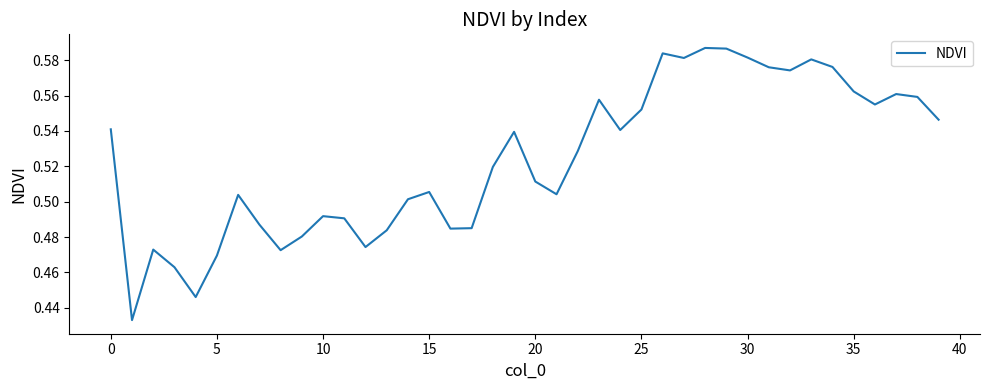

What is the greatest value displayed?

0.6